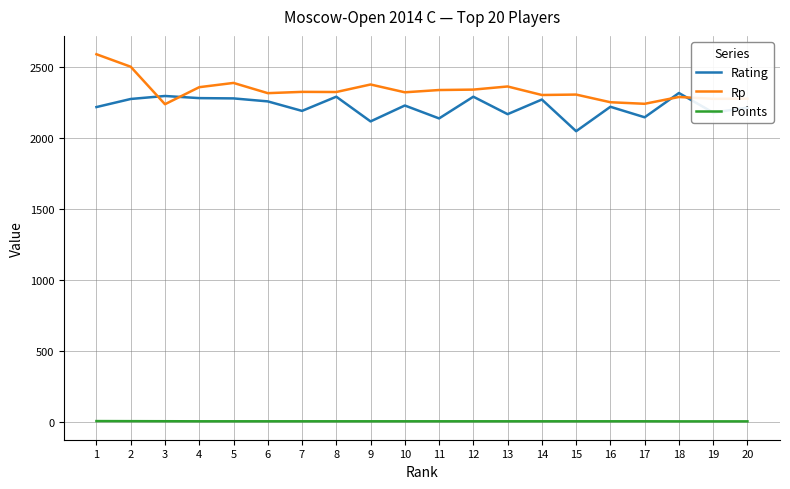

After their last crossing, which series has the higher values: Rp or Rating?

Rp